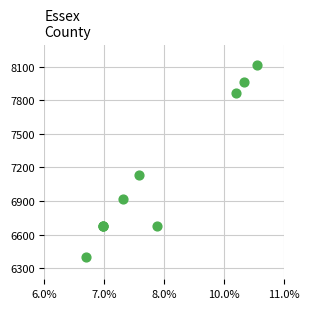

What Y value in the scatter plot is closest to 7259?

7131